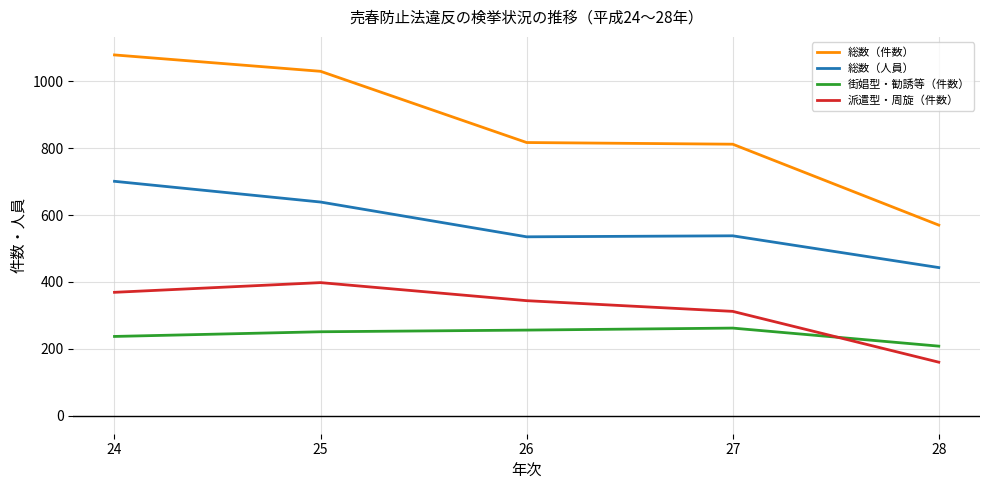

What is the difference between the maximum and minimum values in the 総数（件数） series?

509